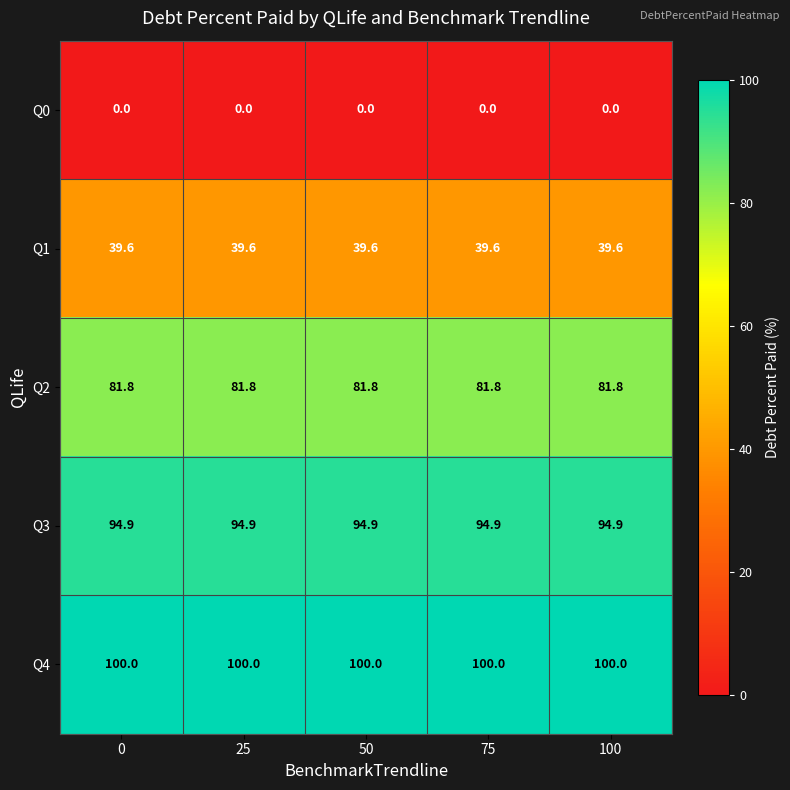

True or false: Q1 has a value of 39.6 at 100.

True